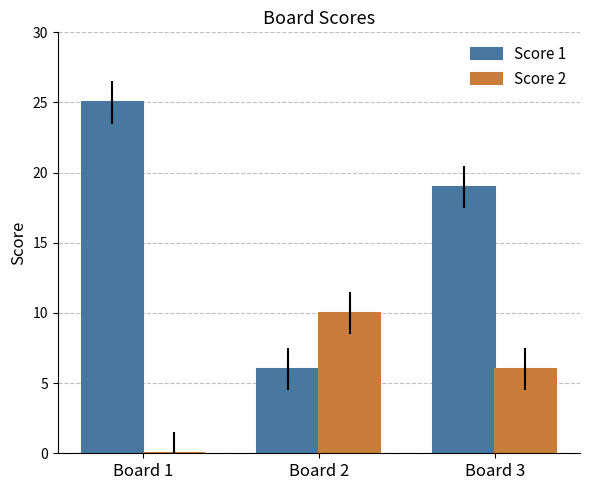

What is the average value of the Score 1 series?

17